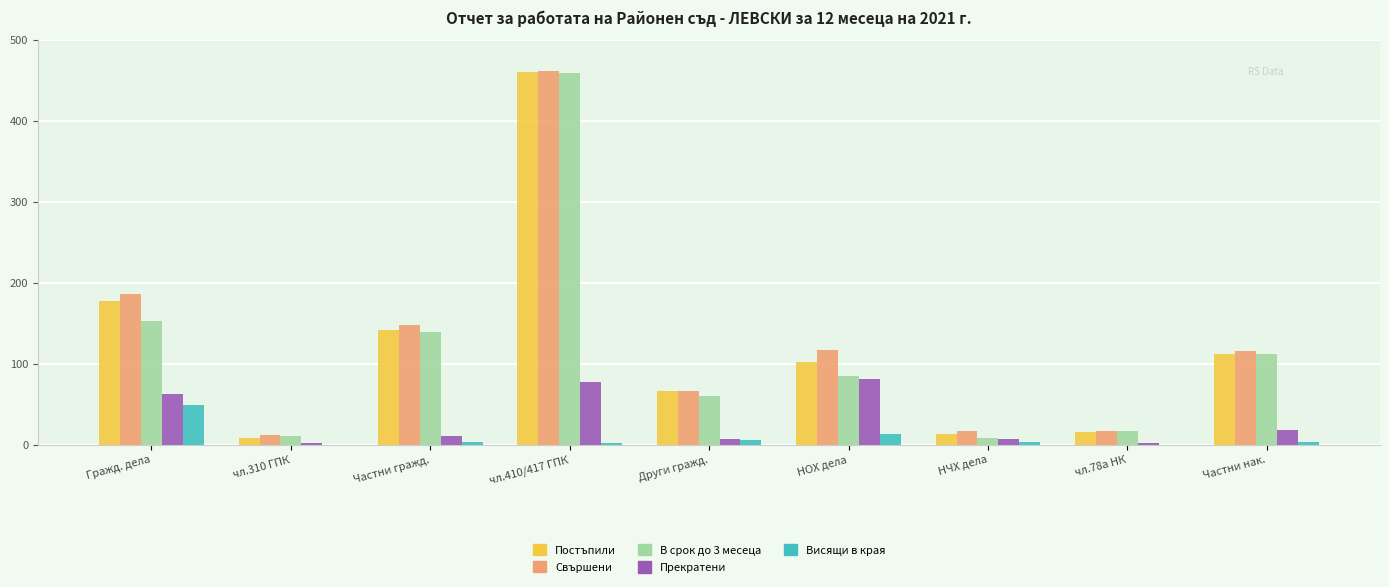

The value of Свършени at Частни гражд. is 148. True or false?

True